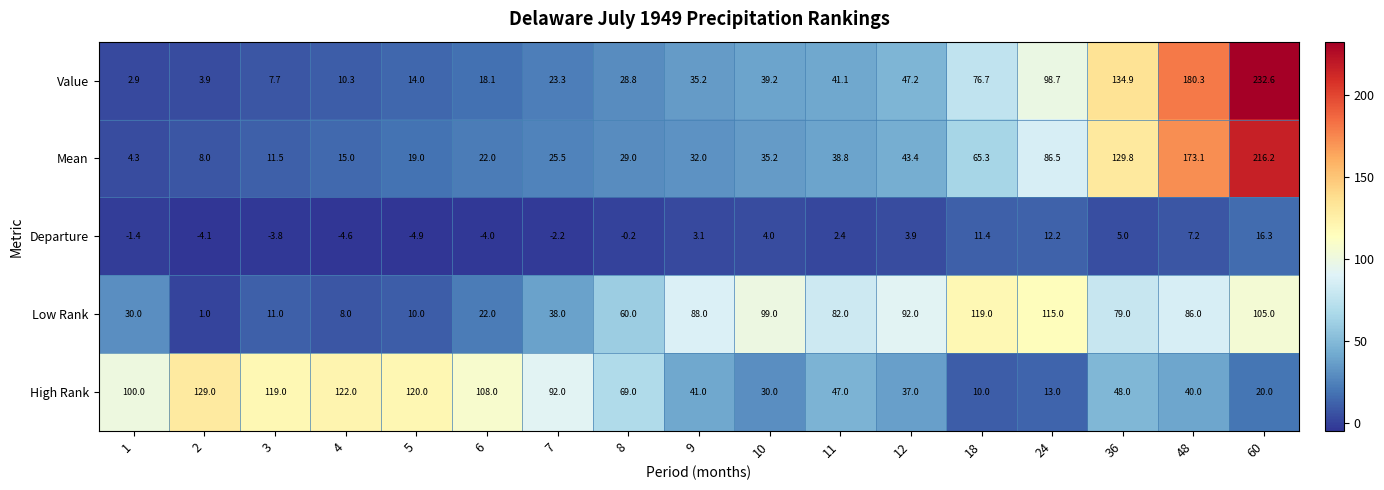

Is it true that Low Rank equals 14.1 at 4?

False